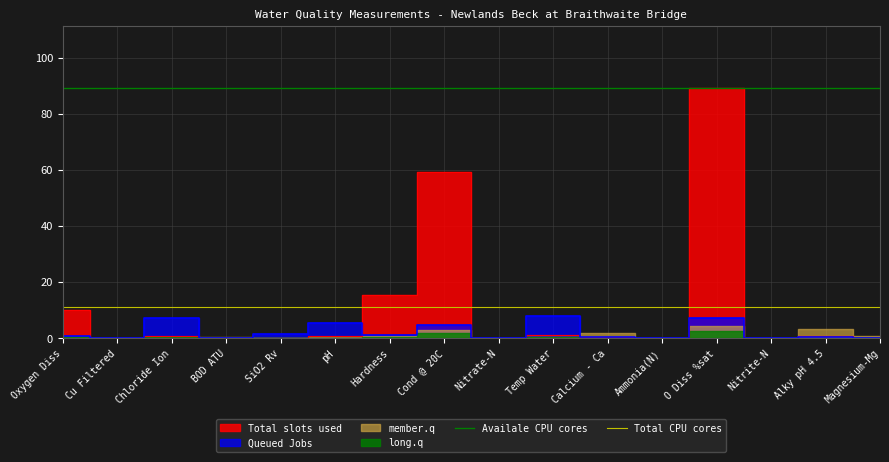

Read the Total CPU cores value at O Diss %sat.

11.1